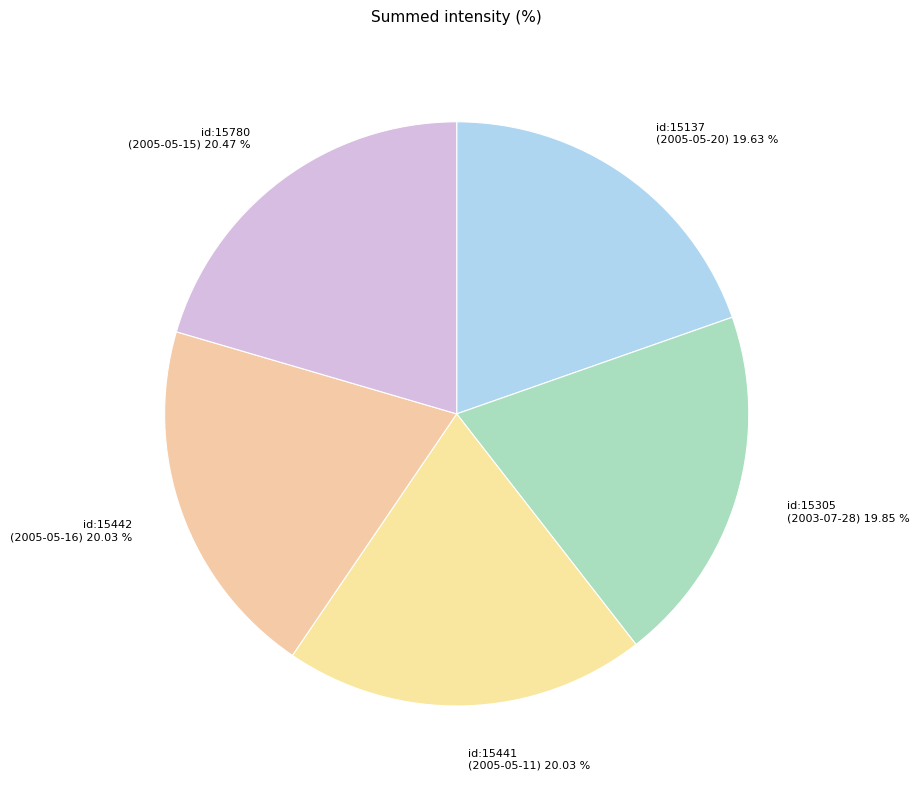

Between id:15780 (2005-05-15) and id:15137 (2005-05-20), which is larger?

id:15780 (2005-05-15)